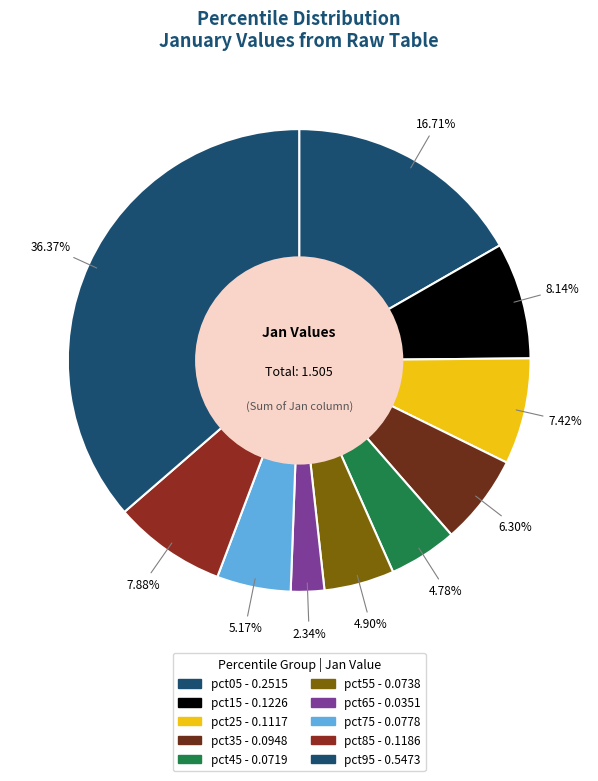

What percentage is NOT represented by pct95?

63.6%